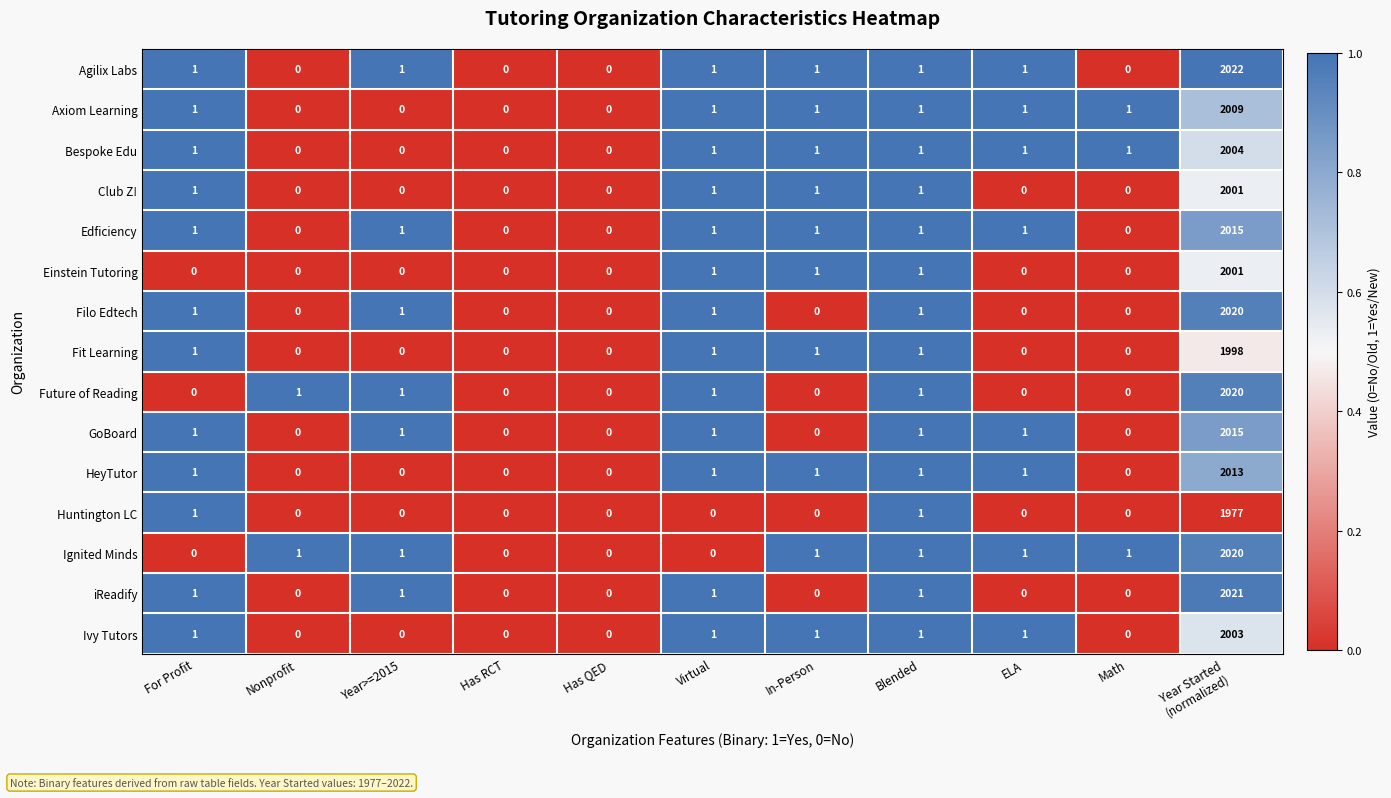

What is the highest value of the Agilix Labs series?

2022